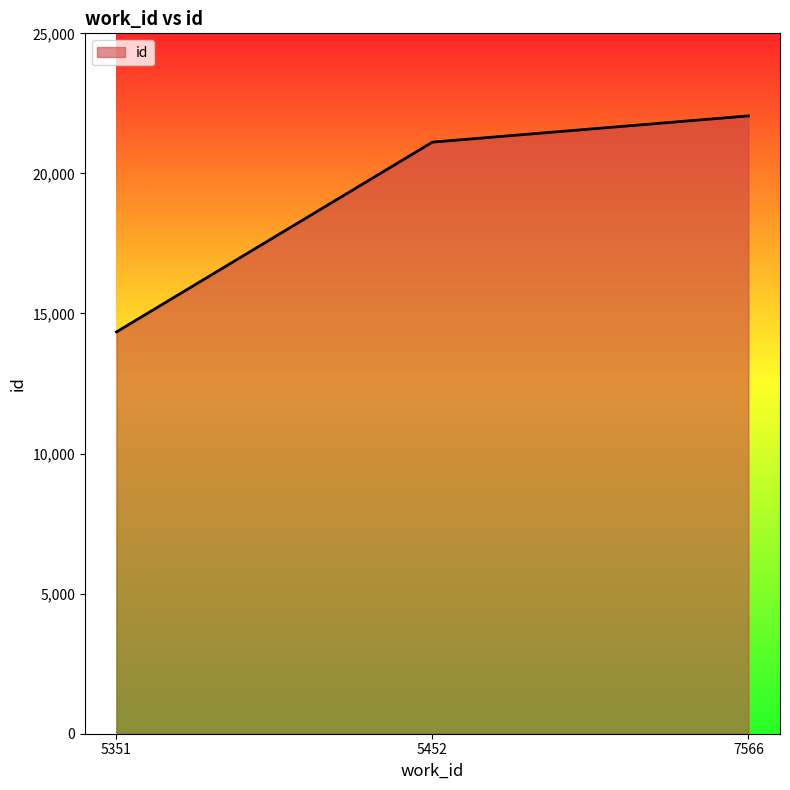

At which label is the value closest to 18197?

5452